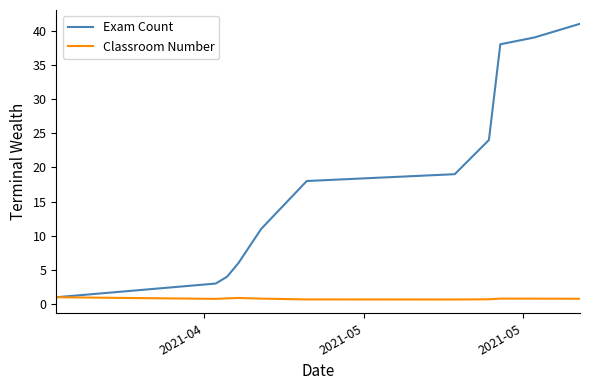

List the series in order of their peak value, lowest first.

Classroom Number, Exam Count